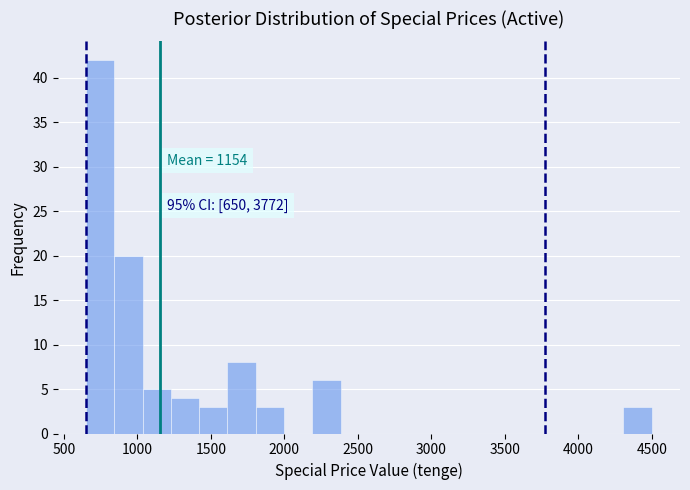

Read against the x-axis, roughly where is the centre of the tallest bar?

750